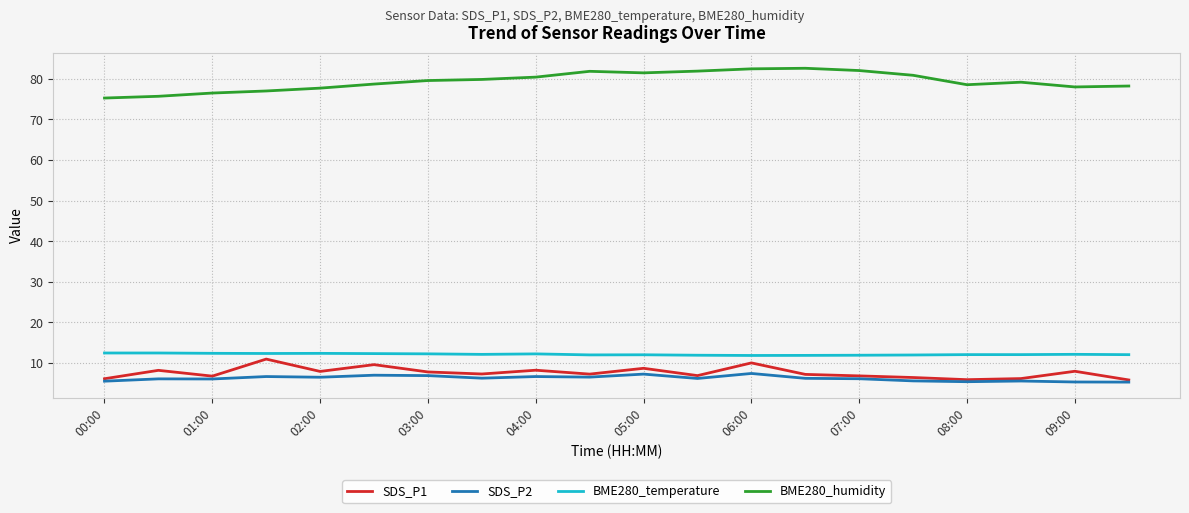

What is the maximum value for BME280_temperature?

12.5